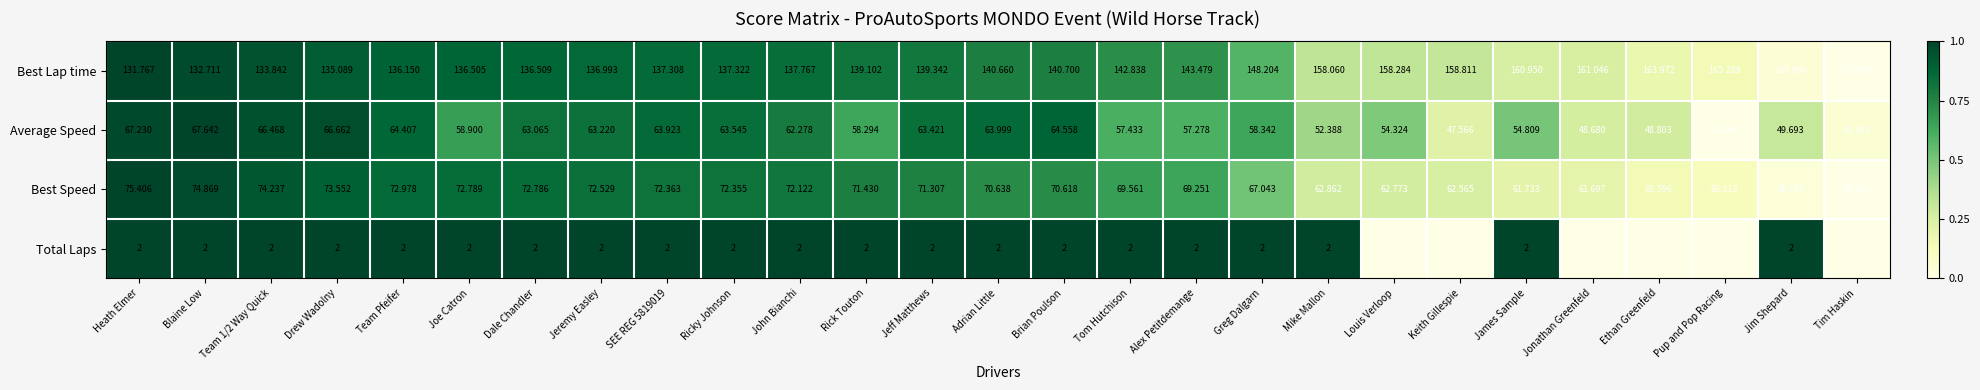

At which label does Best Lap time reach its peak?

Tim Haskin